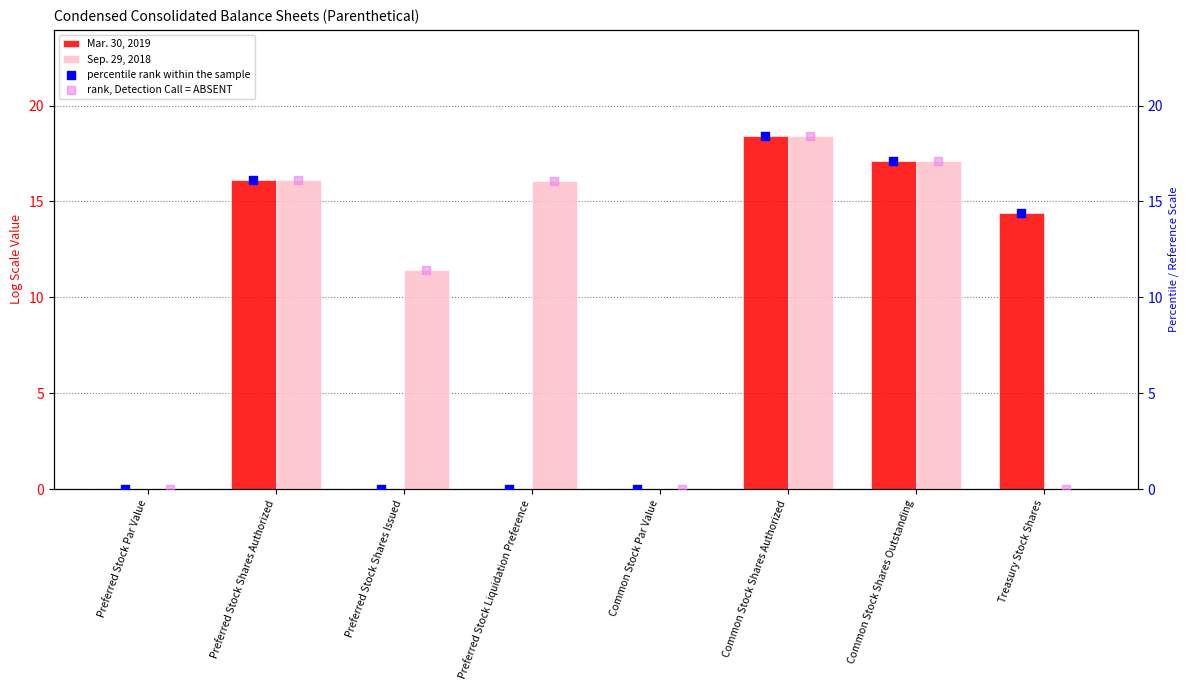

Which series contains the highest Y value?

Mar. 30, 2019